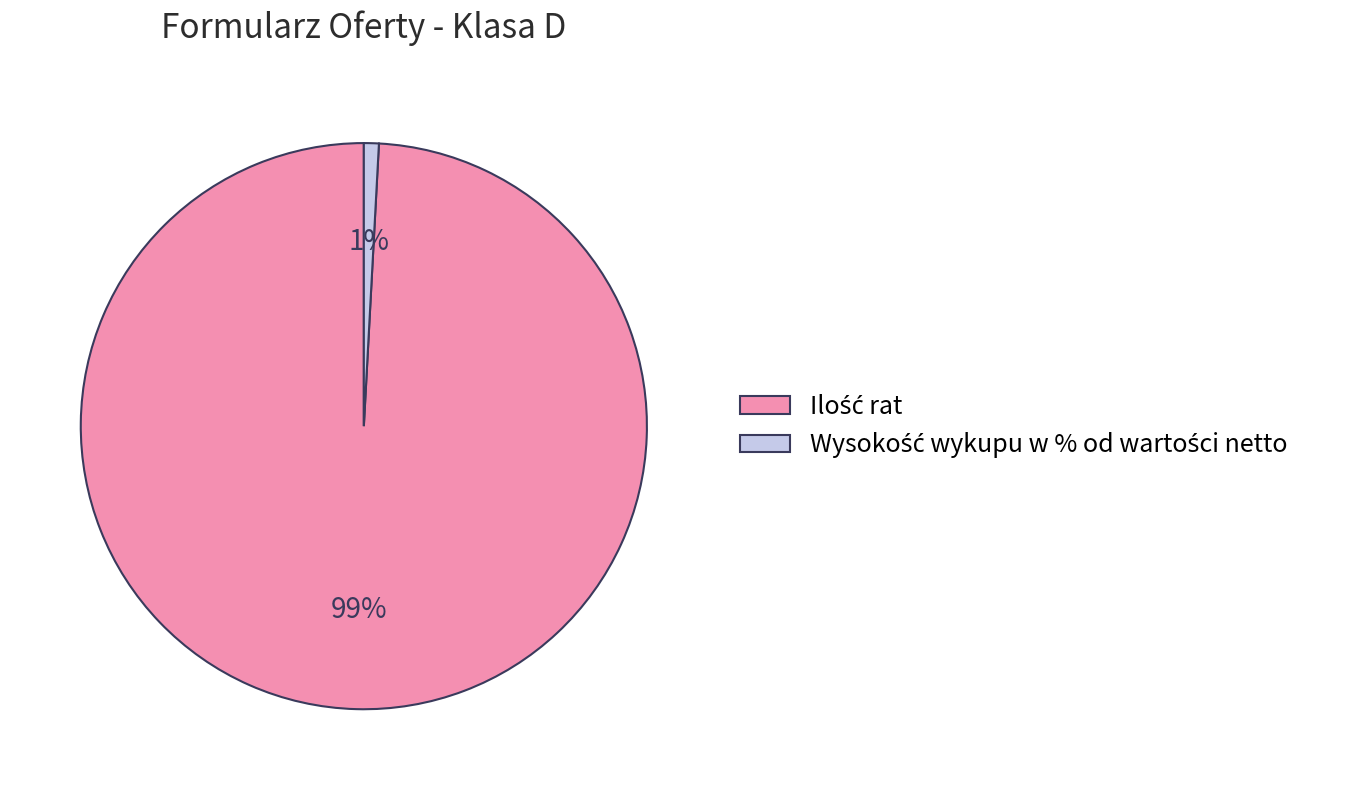

Does any single category account for the majority?

Yes